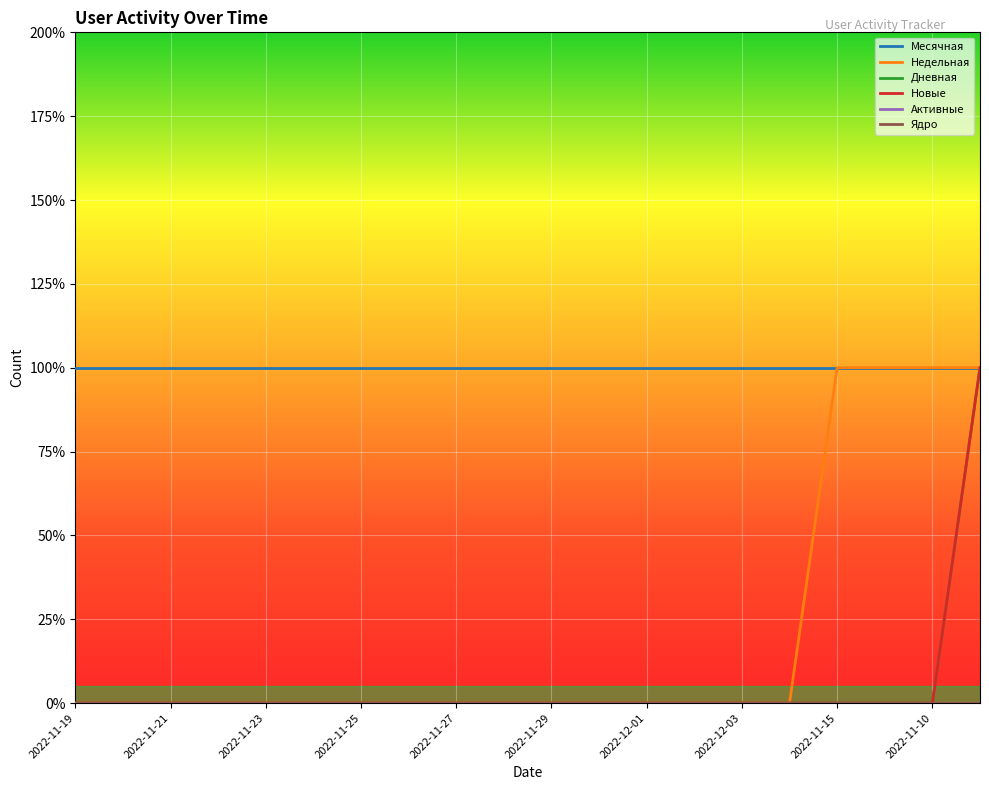

At which category does the chart reach its peak across all series?

2022-11-19